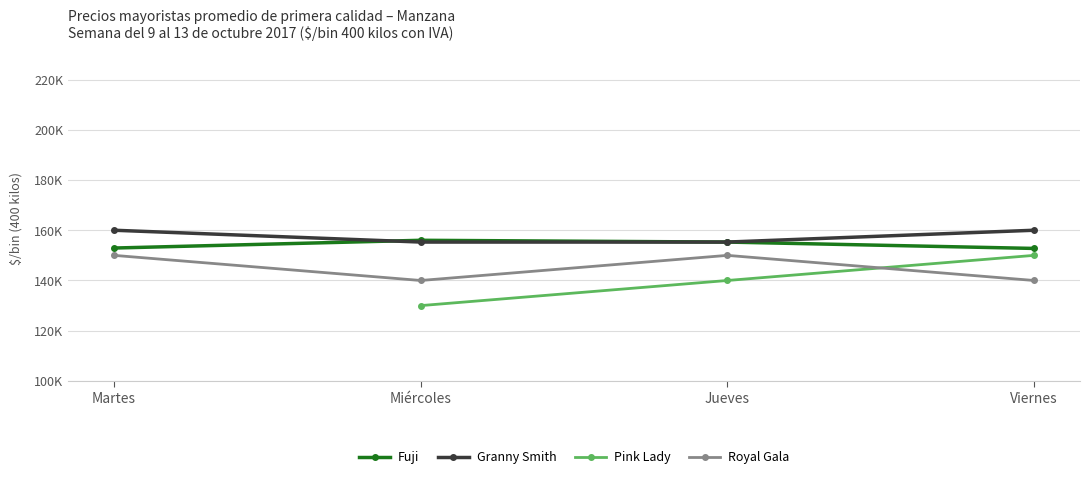

At which label does Fuji first exceed 155294?

Miércoles